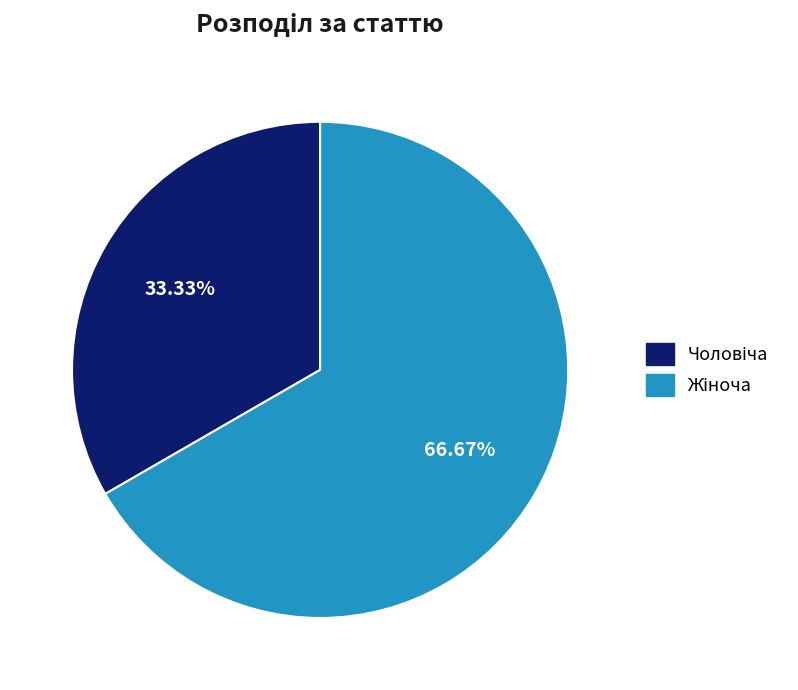

Is there a majority slice in this chart?

Yes